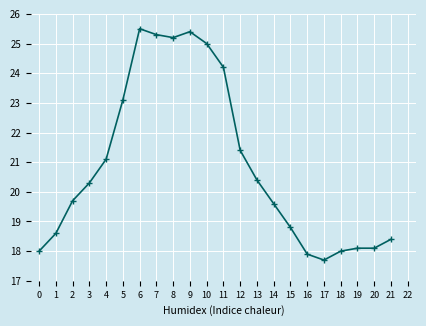

Count the number of categories in the chart.

22